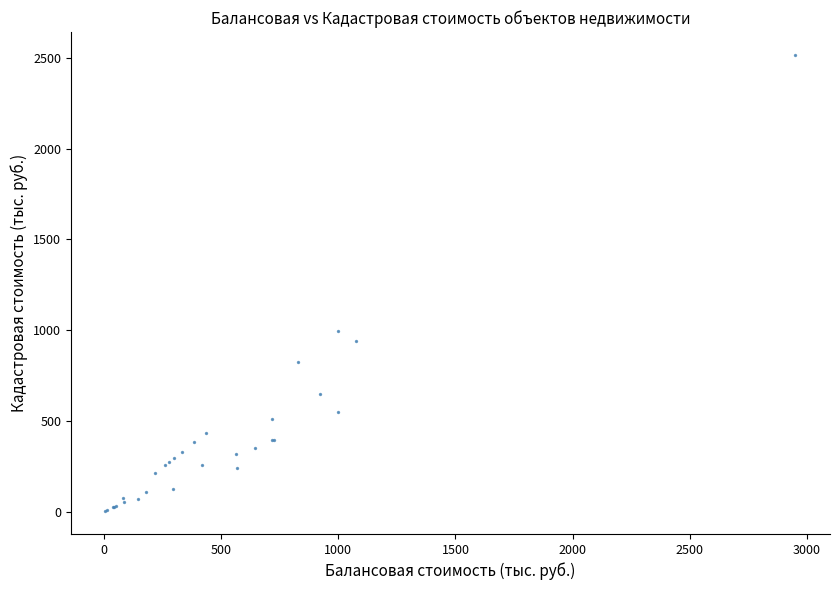

What Y value in the scatter plot is closest to 1260?

997.3